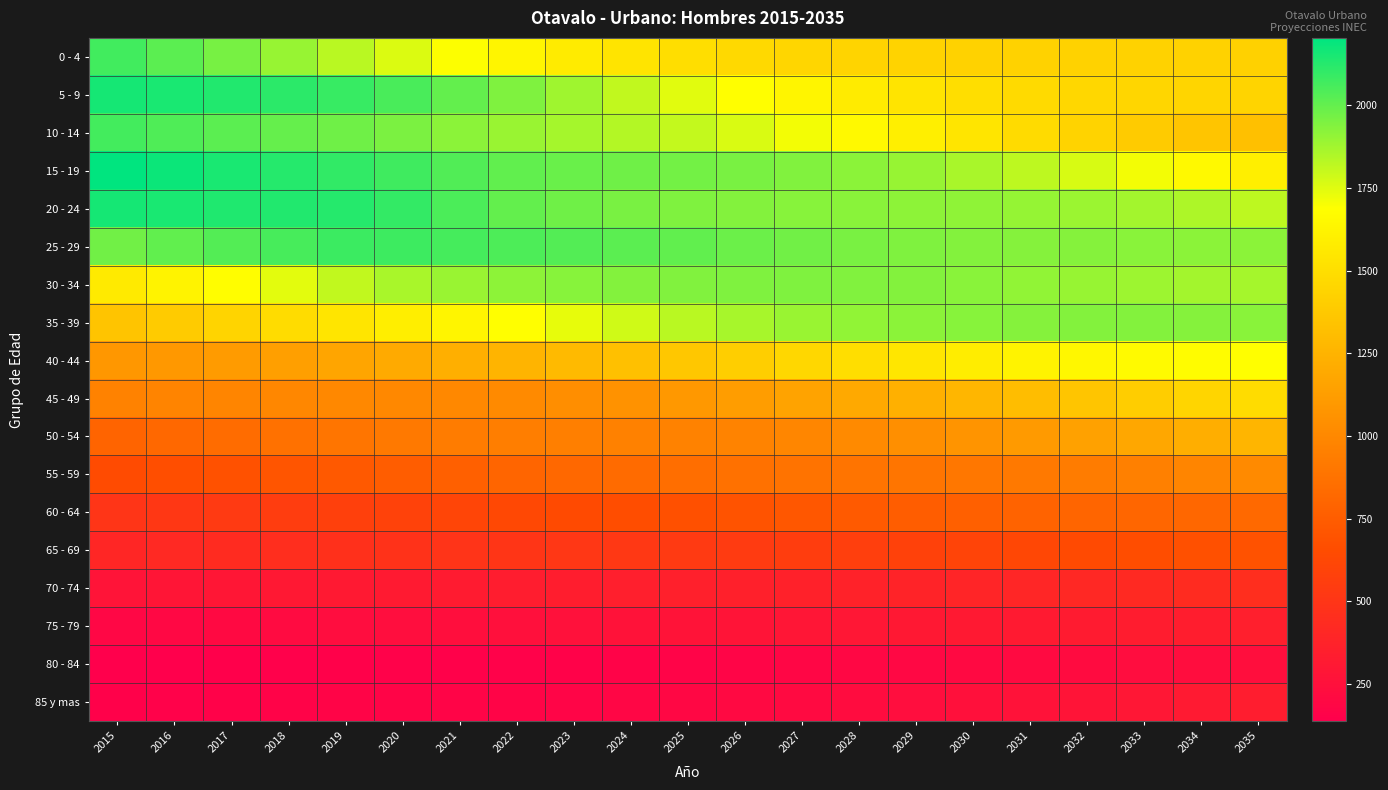

Rank the series at 2018 from highest to lowest value.

20 - 24, 15 - 19, 5 - 9, 25 - 29, 10 - 14, 0 - 4, 30 - 34, 35 - 39, 40 - 44, 45 - 49, 50 - 54, 55 - 59, 60 - 64, 65 - 69, 70 - 74, 75 - 79, 85 y mas, 80 - 84